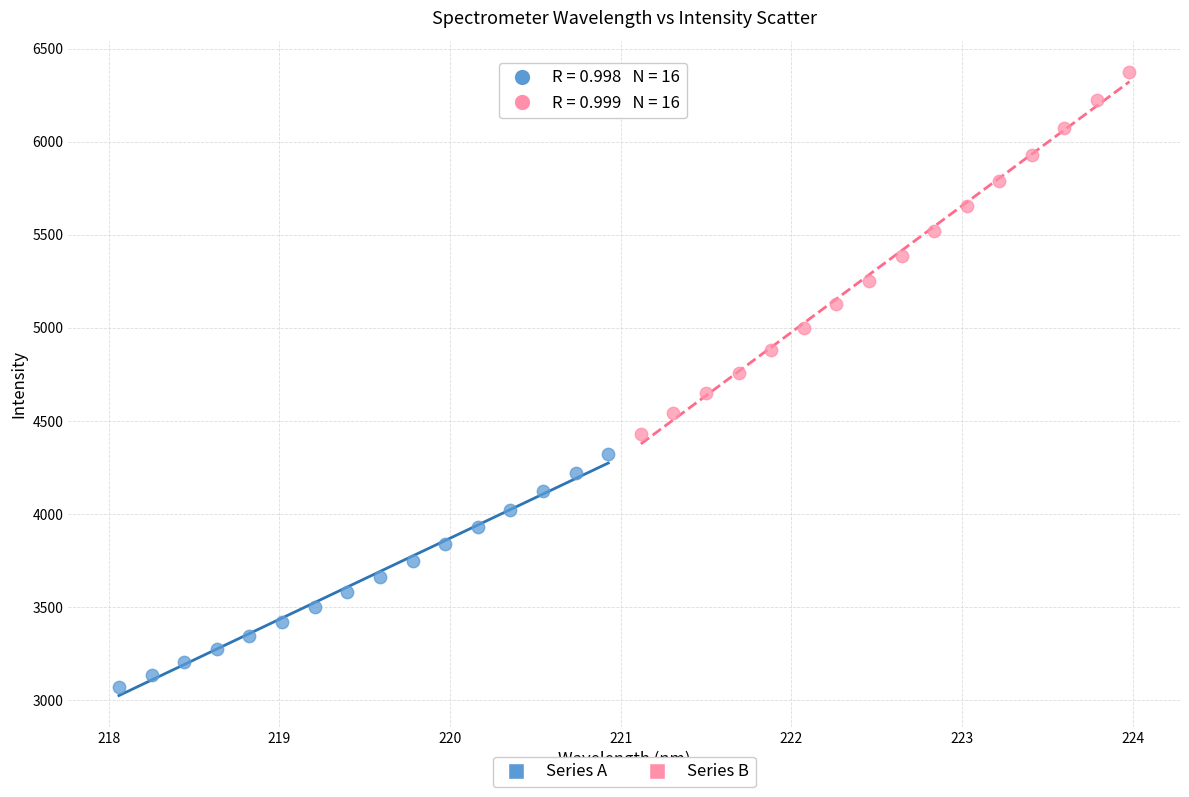

Which series reaches the minimum Y coordinate?

Series A